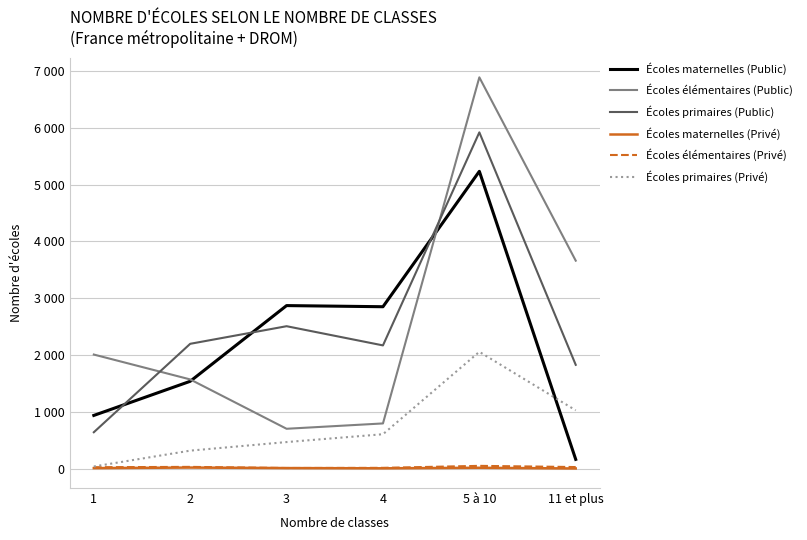

Reading left to right, transcribe all the data shown in this chart.

Écoles maternelles (Public): 935	1536	2869	2849	5233	161
Écoles élémentaires (Public): 2007	1569	700	794	6888	3660
Écoles primaires (Public): 639	2196	2506	2168	5919	1826
Écoles maternelles (Privé): 7	17	8	4	13	1
Écoles élémentaires (Privé): 23	29	9	12	47	26
Écoles primaires (Privé): 36	315	466	604	2055	1025